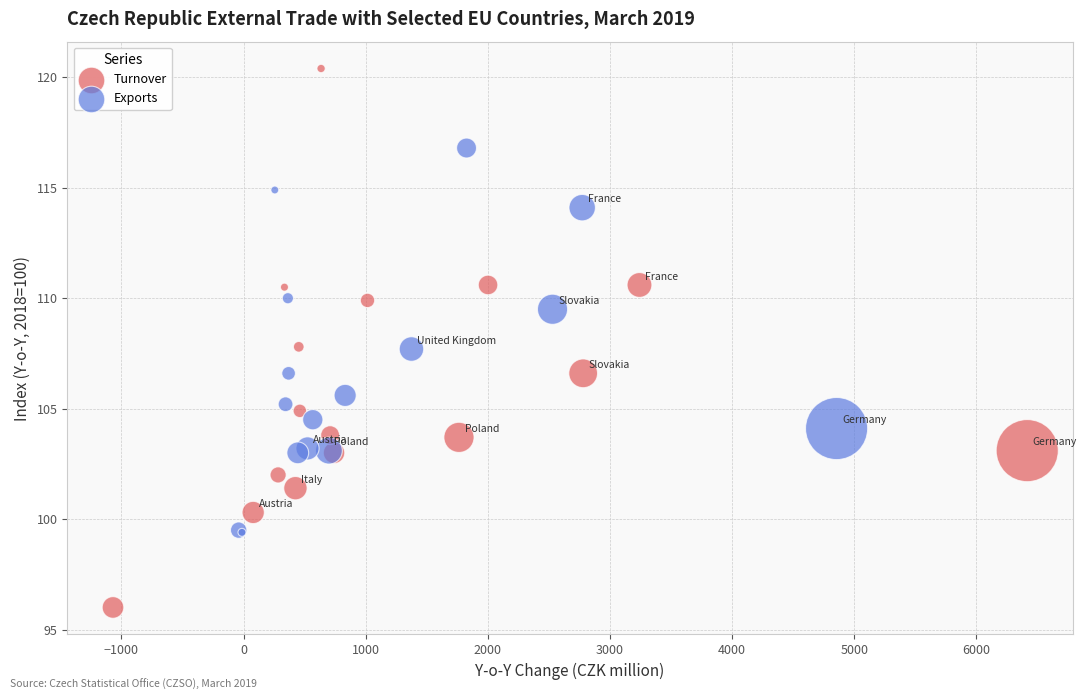

Which series has the largest Y range (max minus min)?

Turnover